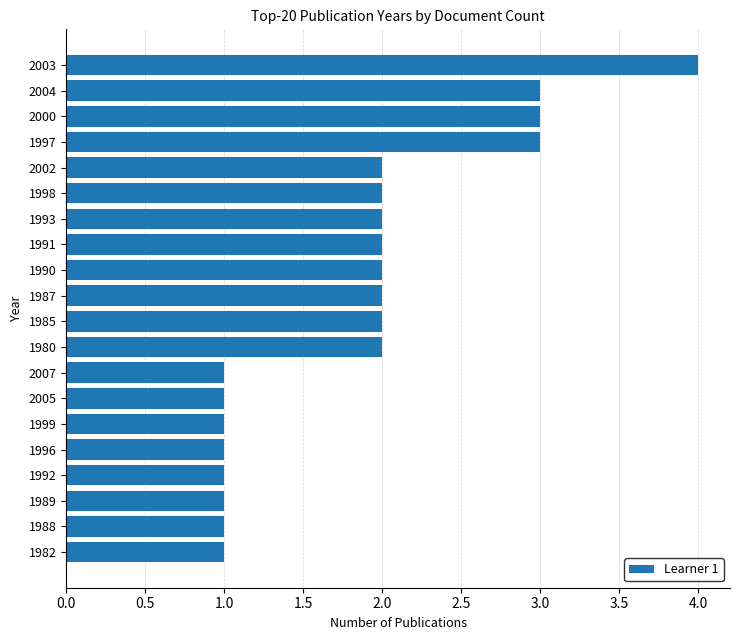

Is it true that the value at 1990 is 2?

True